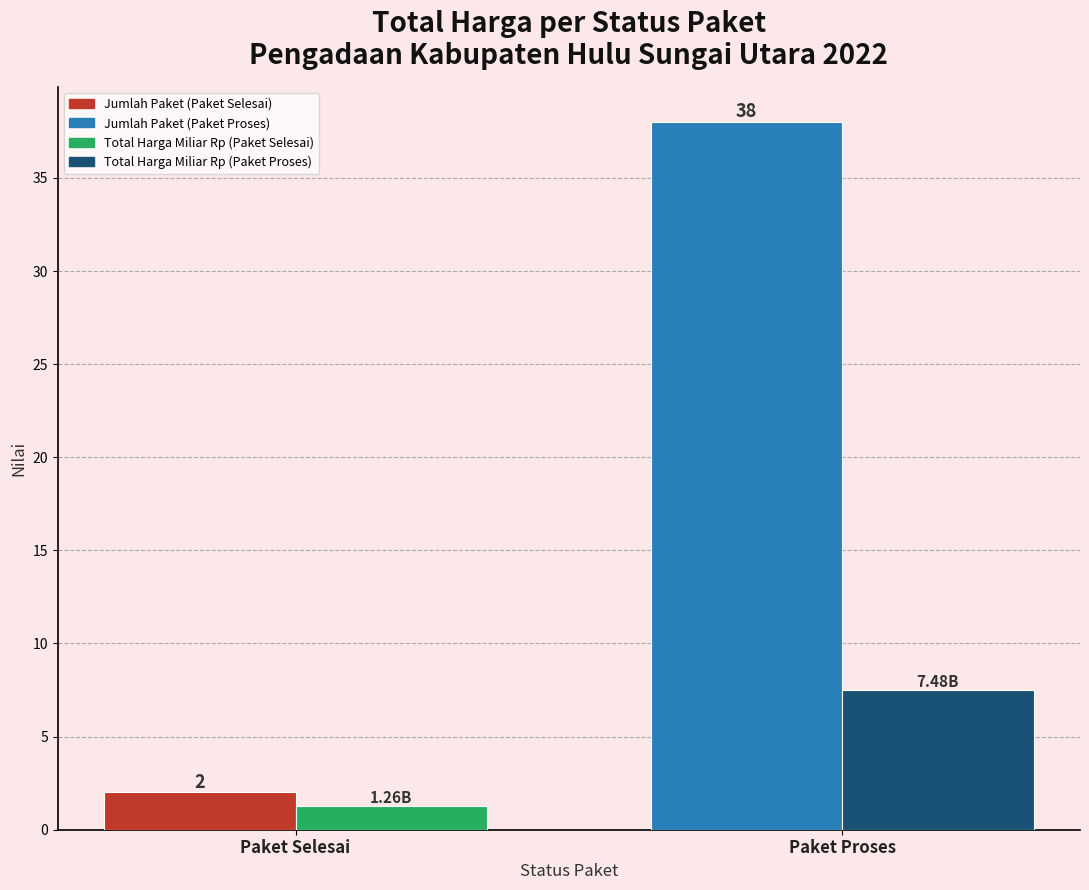

Which category has the lowest value across all series?

Paket Selesai